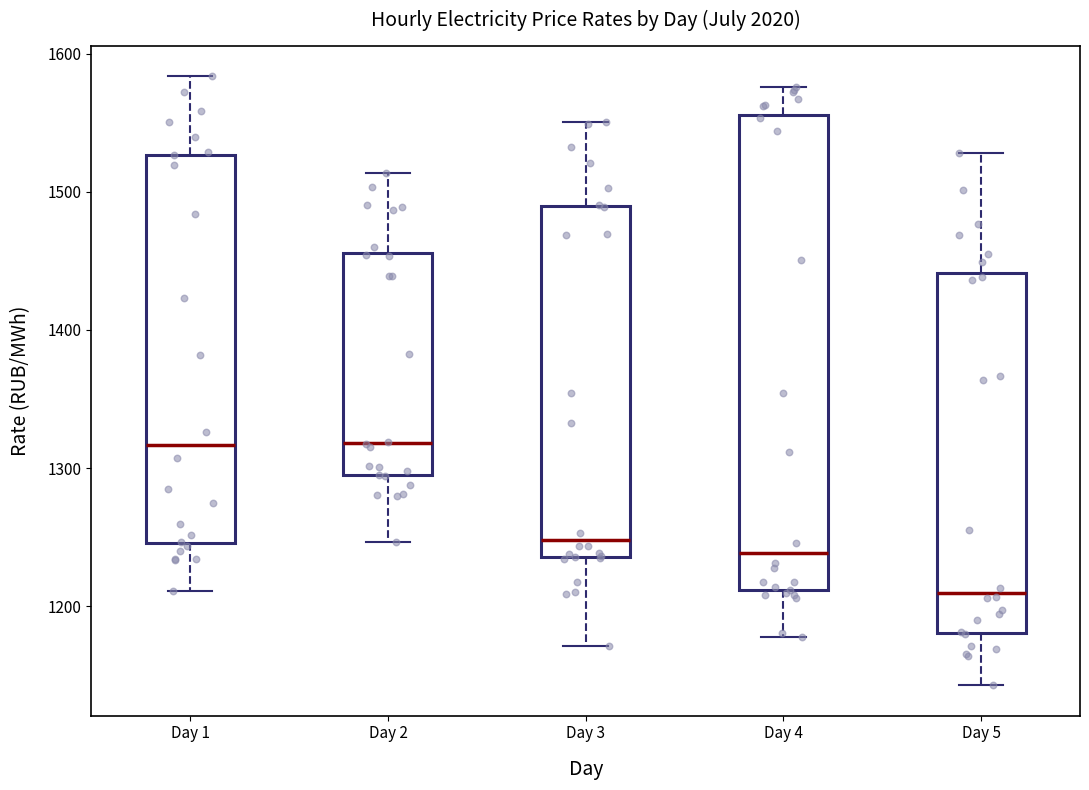

Which box has the lowest median line?

Day 5